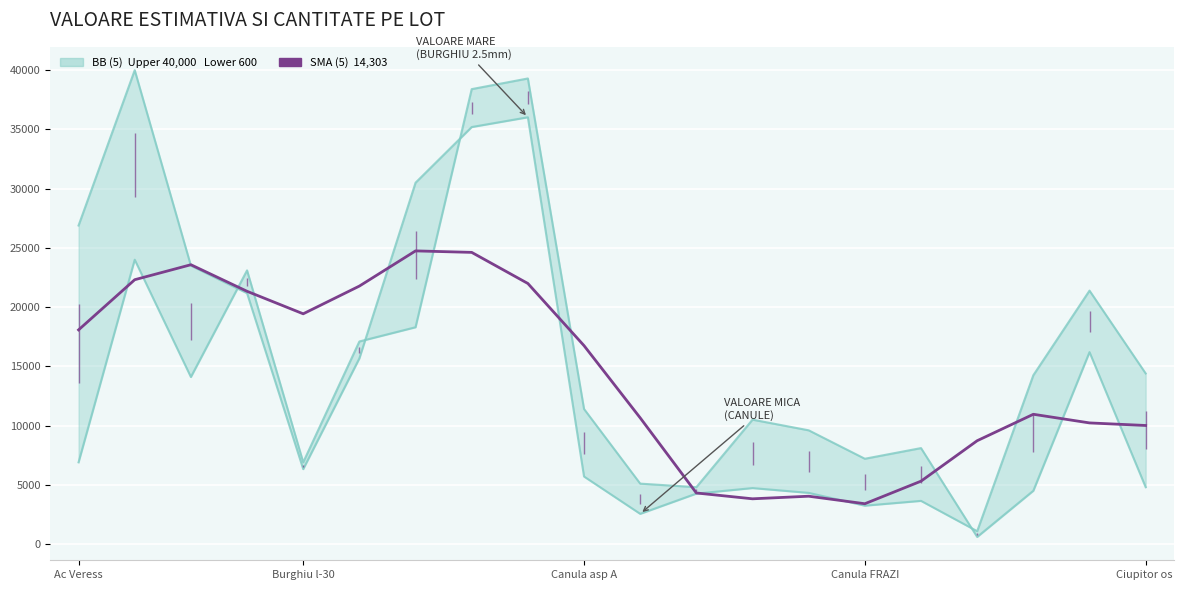

Approximately how many times larger is the value at 11 compared to 9?

0.3